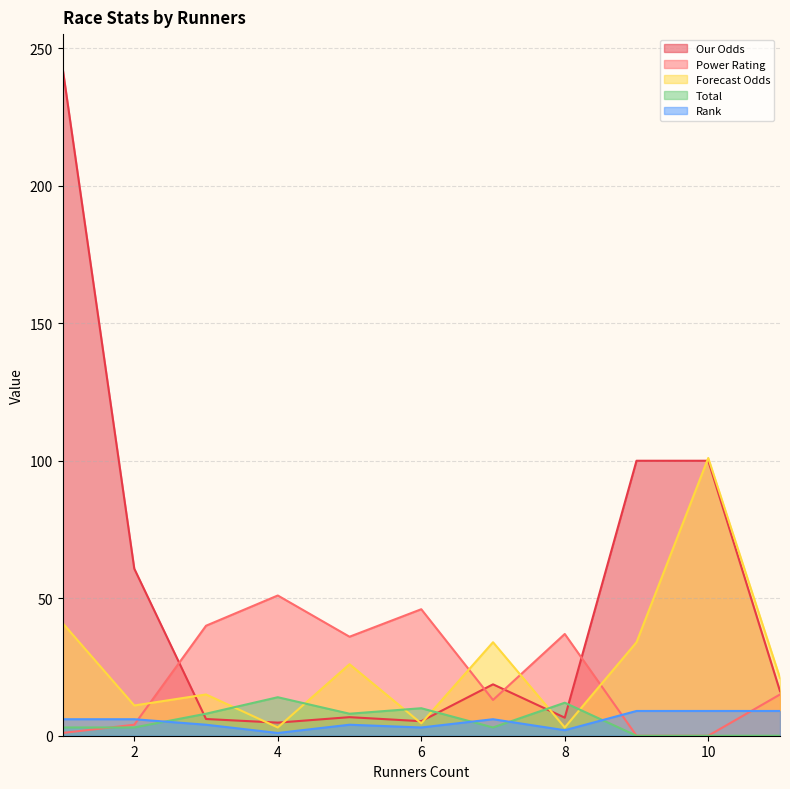

Which series has the largest total across all categories?

Our Odds